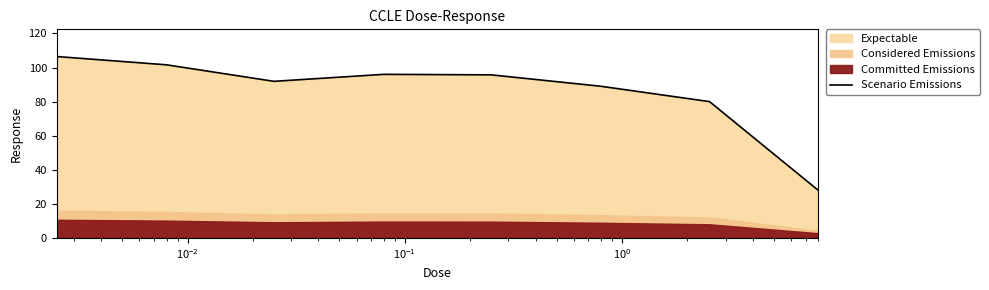

True or false: there are more than 1 points higher than both neighbors.

False